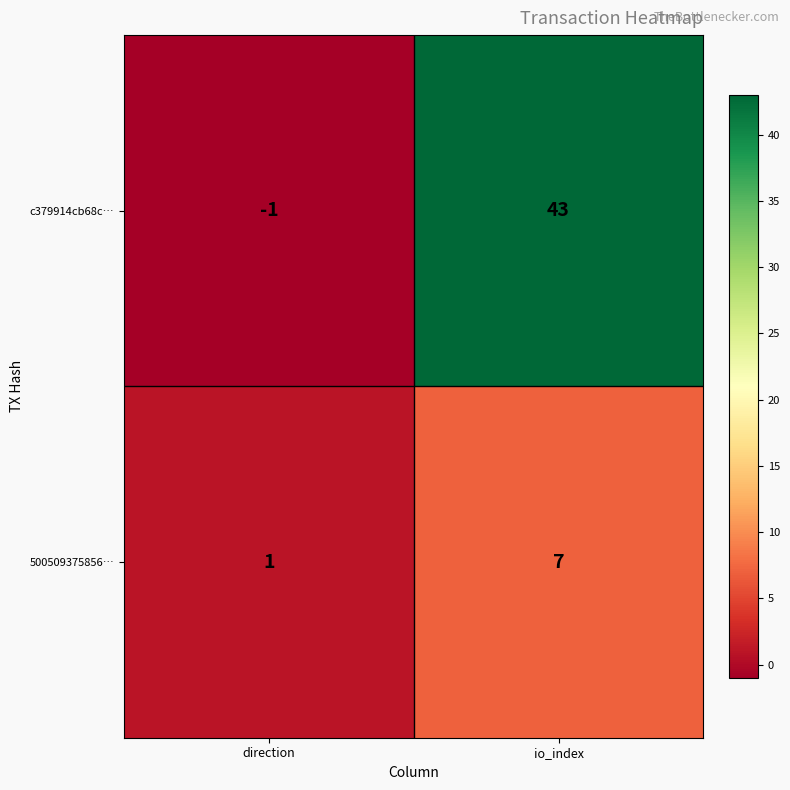

What is the total value across all series at io_index?

50